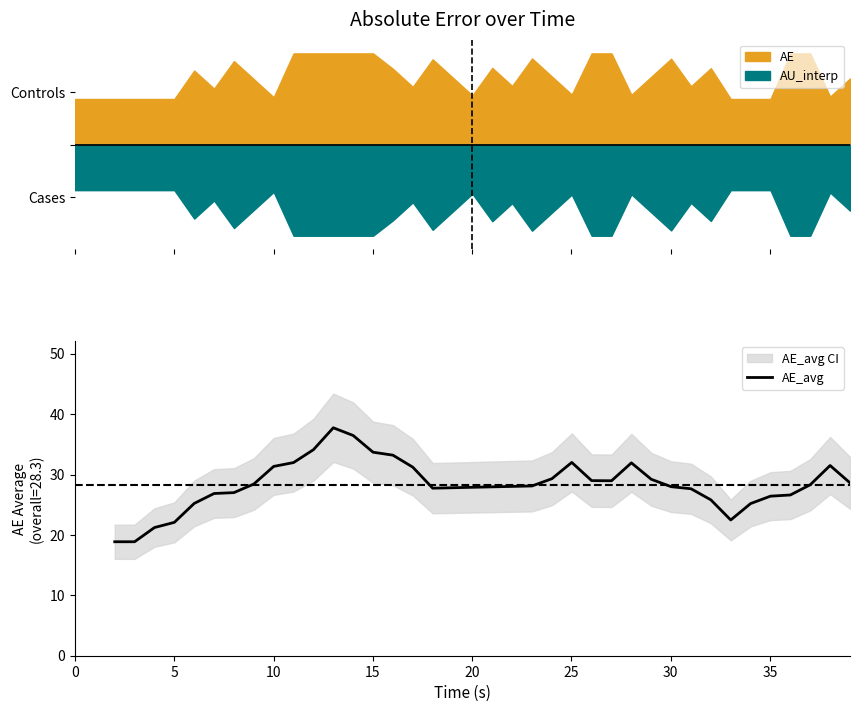

What is the difference between the maximum and minimum values?

18.9